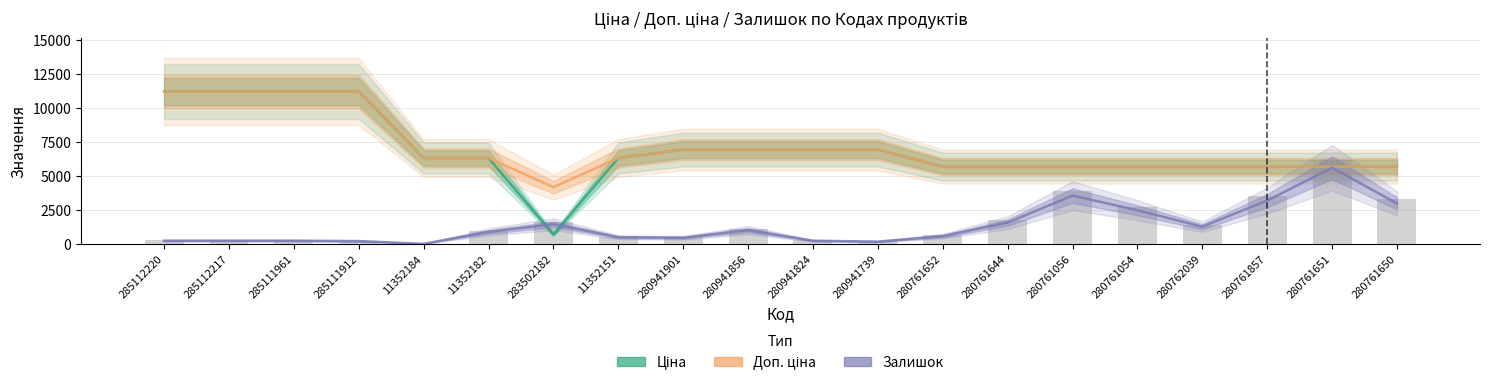

Where does the Ціна series first go above 6308?

285112220